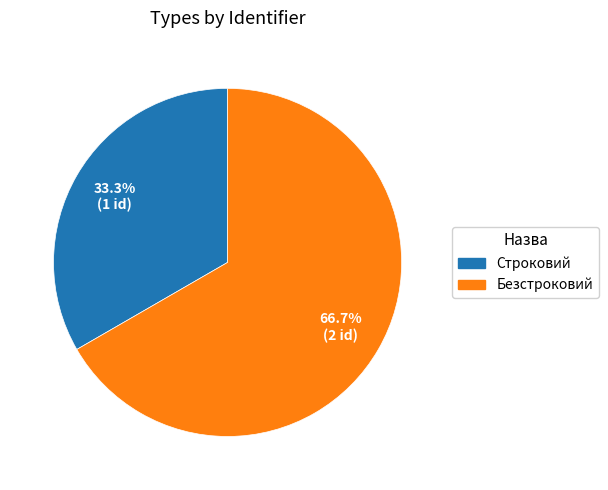

How many segments does this pie chart have?

2